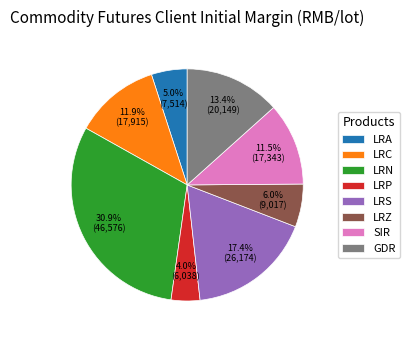

Is it true that SIR is 26% of the pie?

False